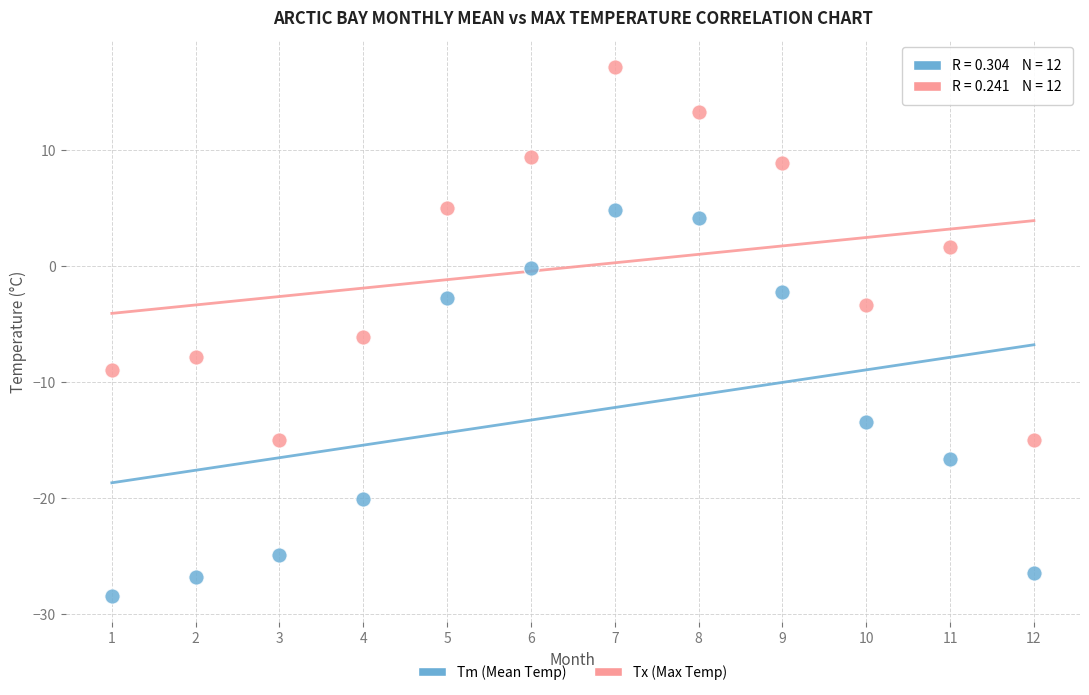

Across all series, what Y value is closest to -5?

-6.1